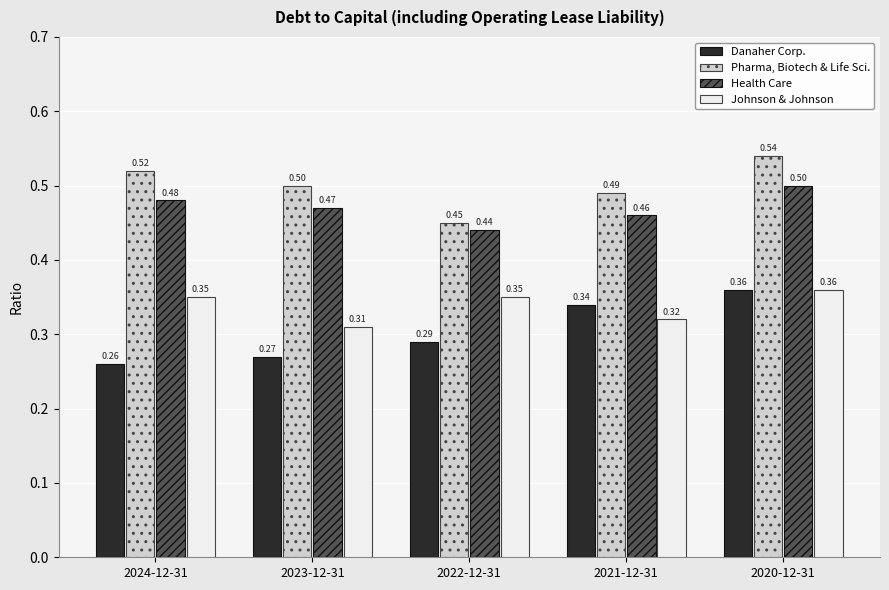

Where is Danaher Corp. nearest to the value 0?

2024-12-31